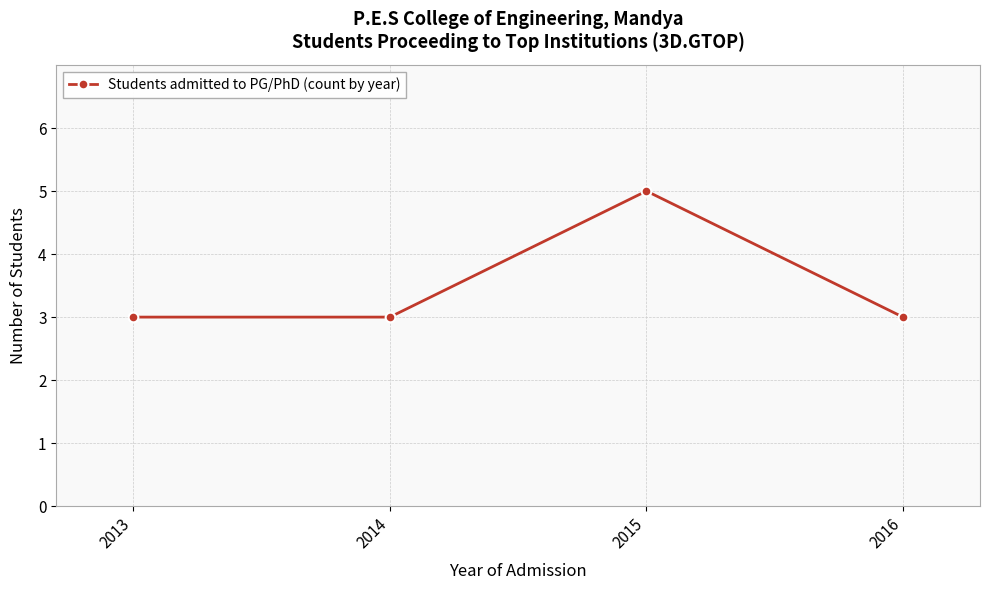

Reading left to right, extract all data points from this chart.

3	3	5	3